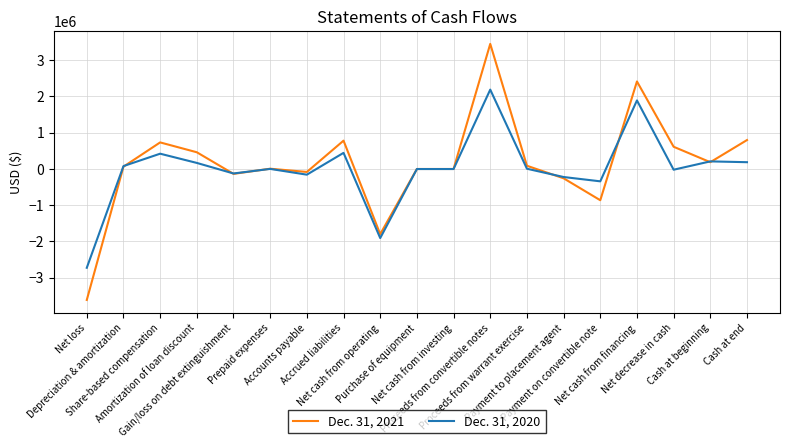

At which label does Dec. 31, 2021 reach its minimum?

Net loss